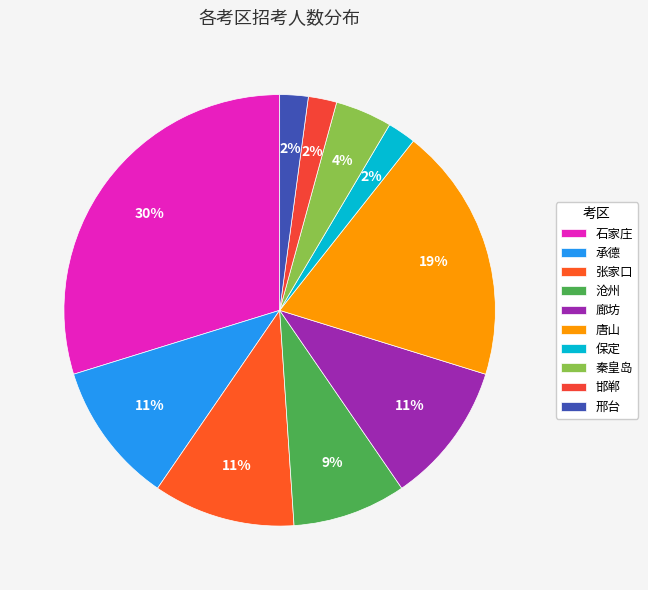

To the nearest percent, what percentage of the pie is 石家庄?

30%